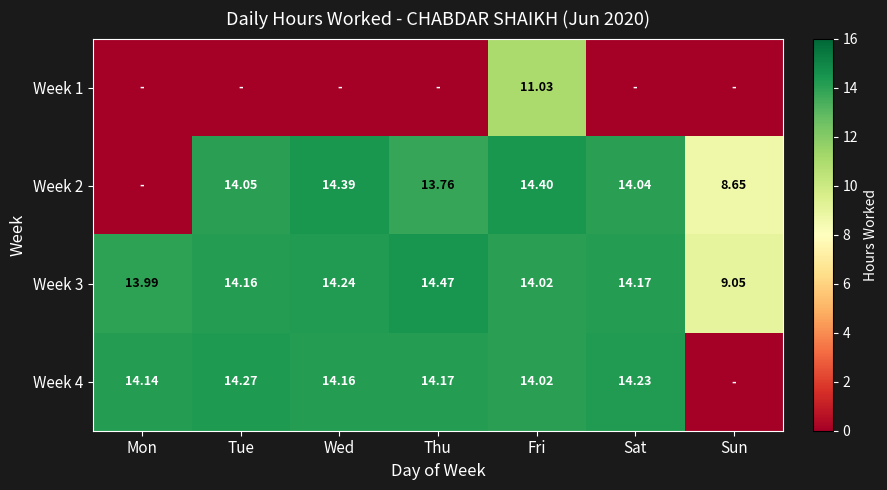

List the labels in order of Week 3 value, smallest first.

Sun, Mon, Fri, Tue, Sat, Wed, Thu